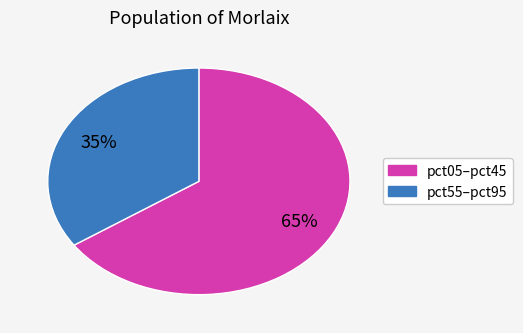

Does any single category account for the majority?

Yes